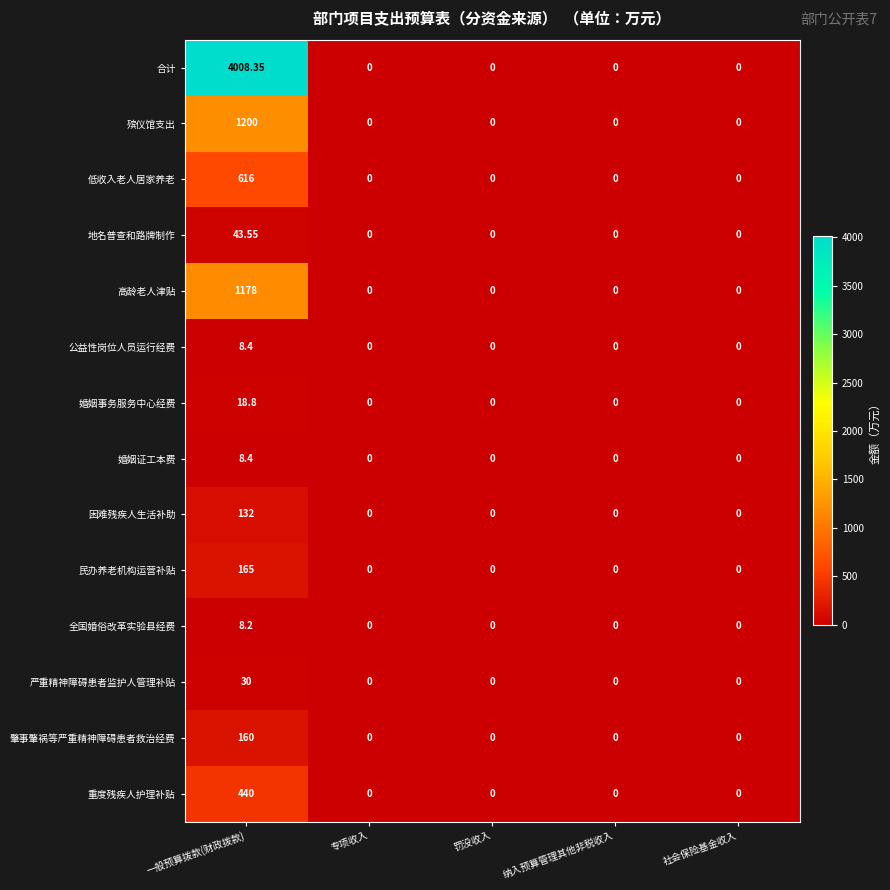

Which series has the largest total across all categories?

合计